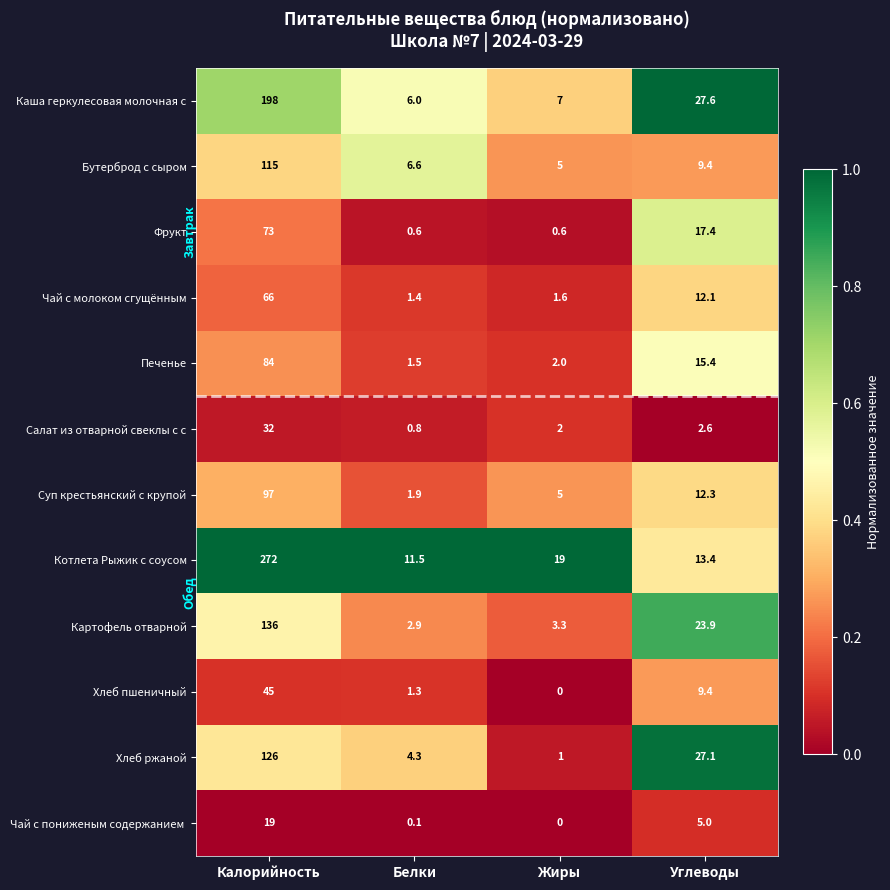

What is the total value across all series at Белки?

38.9